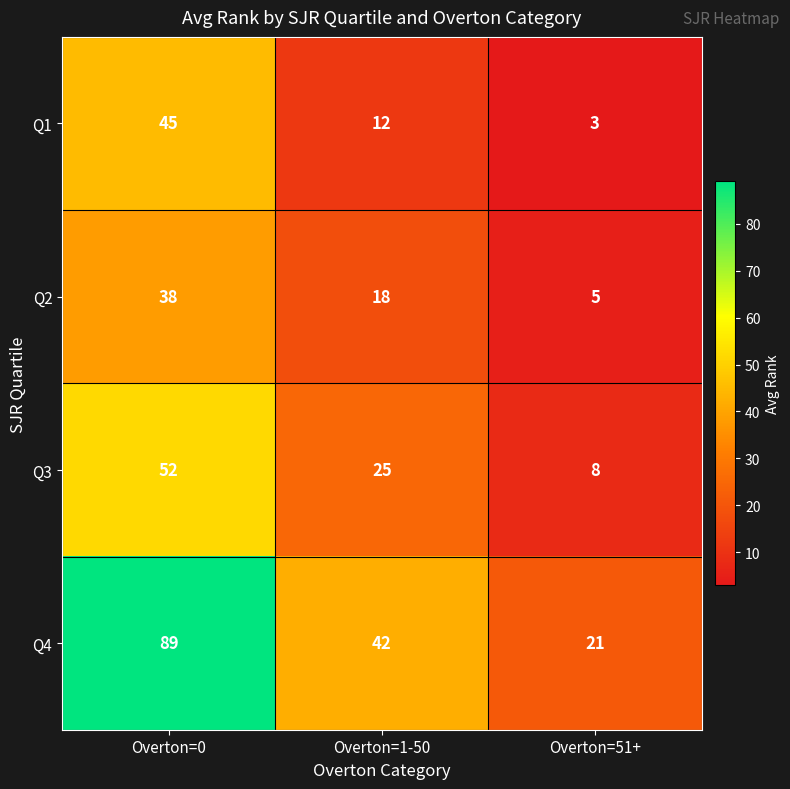

At which category does the chart reach its minimum across all series?

Overton=51+